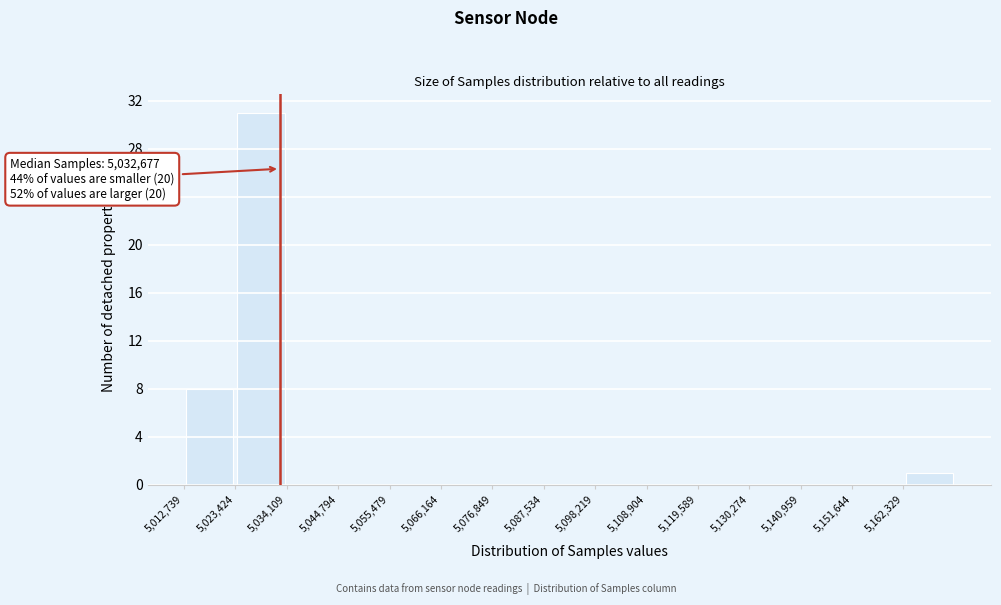

Which range on the x-axis has the tallest bar?

5024000 to 5034000